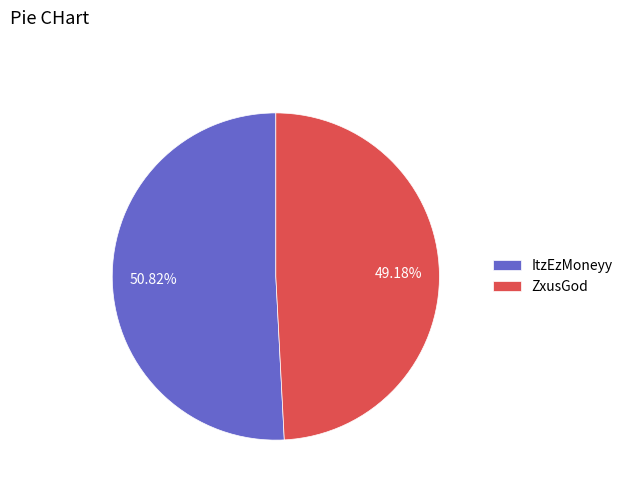

What portion of the pie excludes ZxusGod?

50.8%